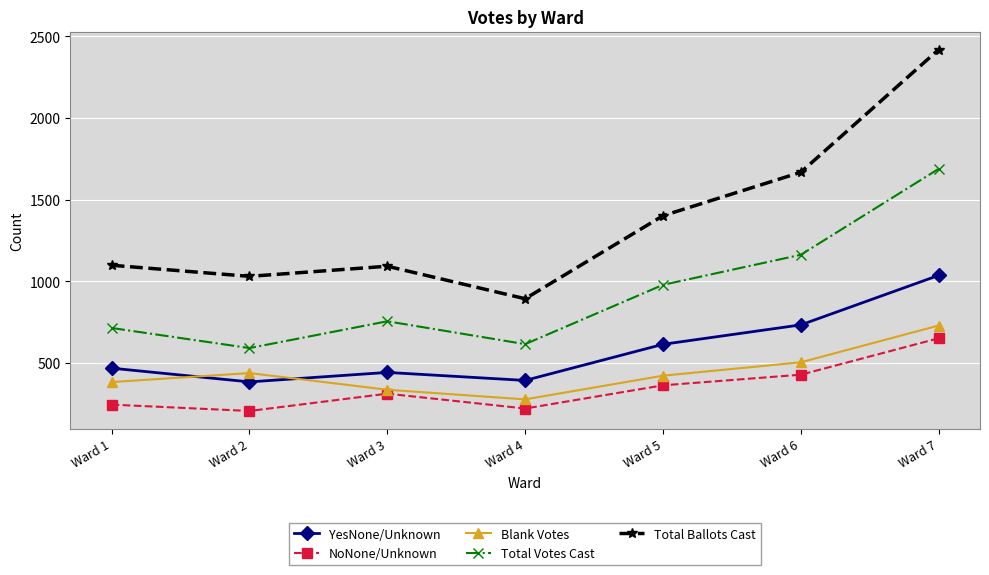

At which category is the sum across all series the highest?

Ward 7